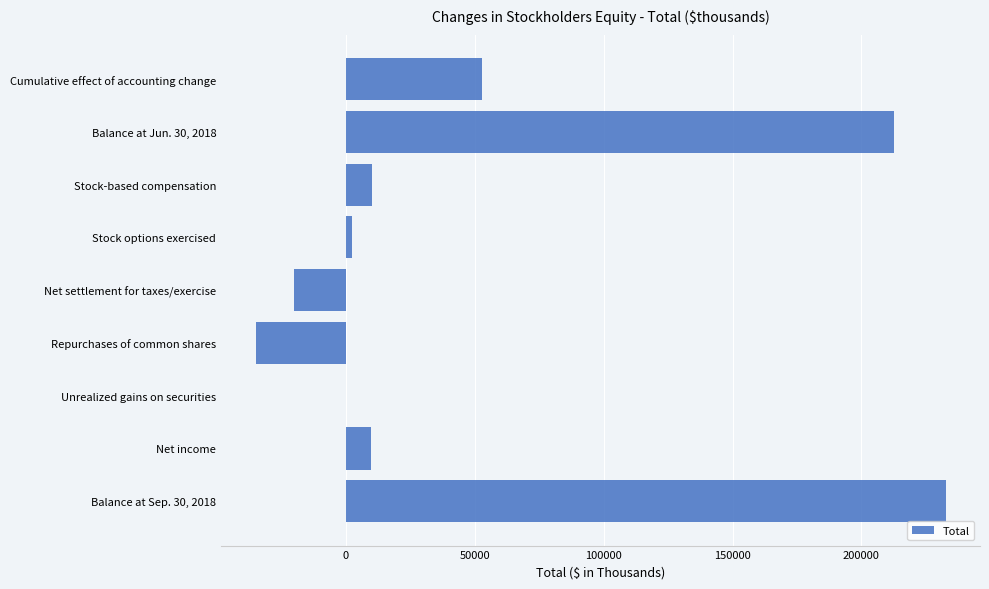

What is the sum of all values?

465252